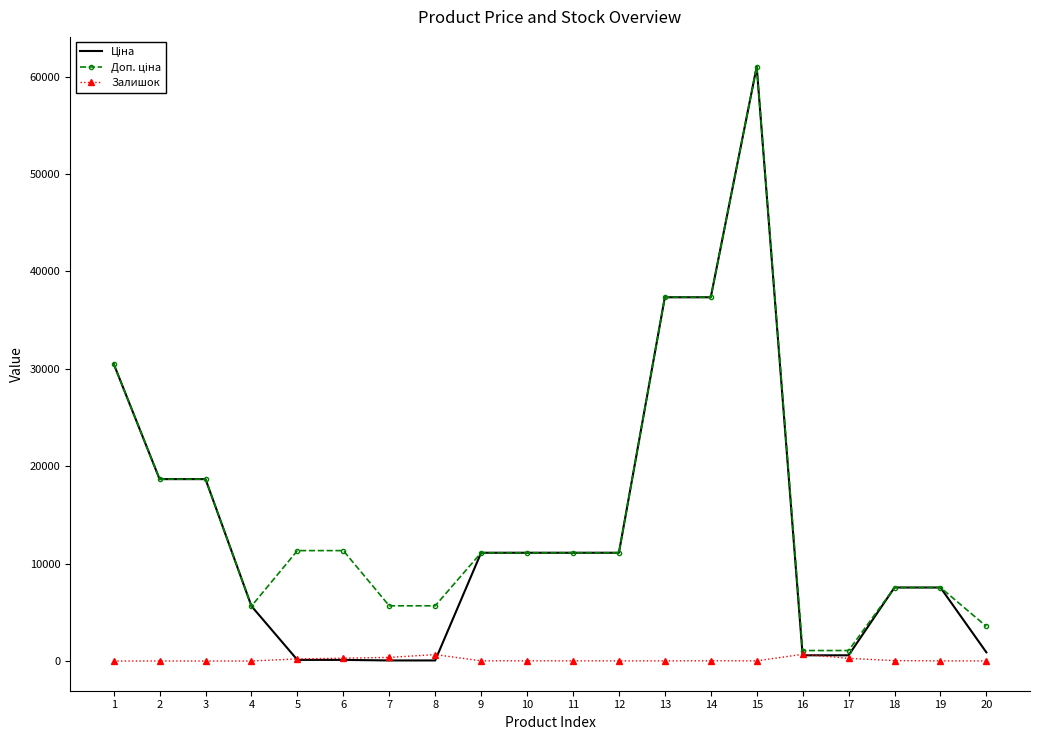

The value of Залишок at 6 is 290.0. True or false?

True